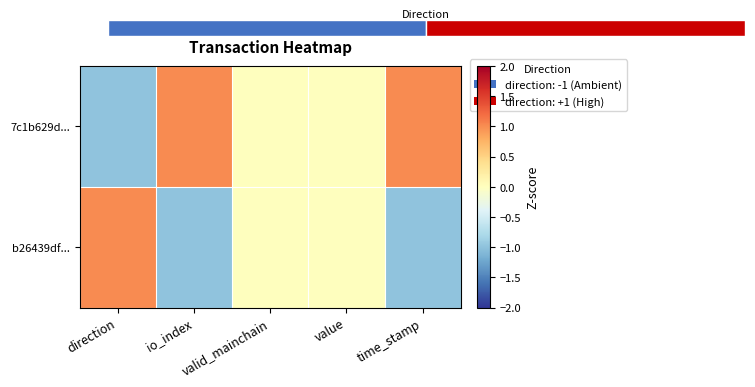

Which category has the lowest value in the 7c1b629d... series?

direction